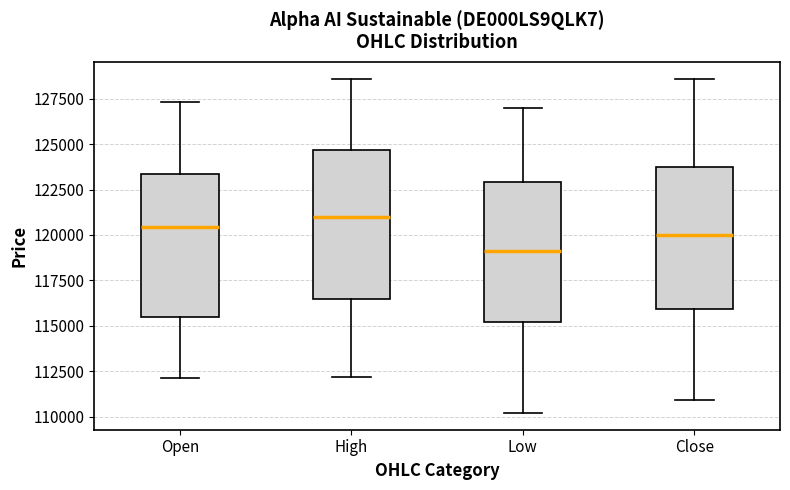

Where does the median line of the box for Low sit on the y-axis? The values are not printed on the chart, so give them approximately, as read against the axis.

119000